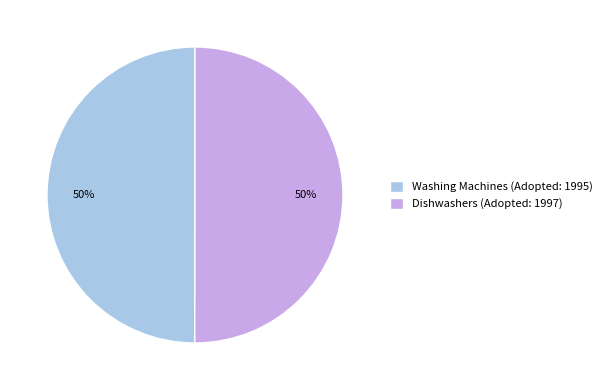

How many segments does this pie chart have?

2